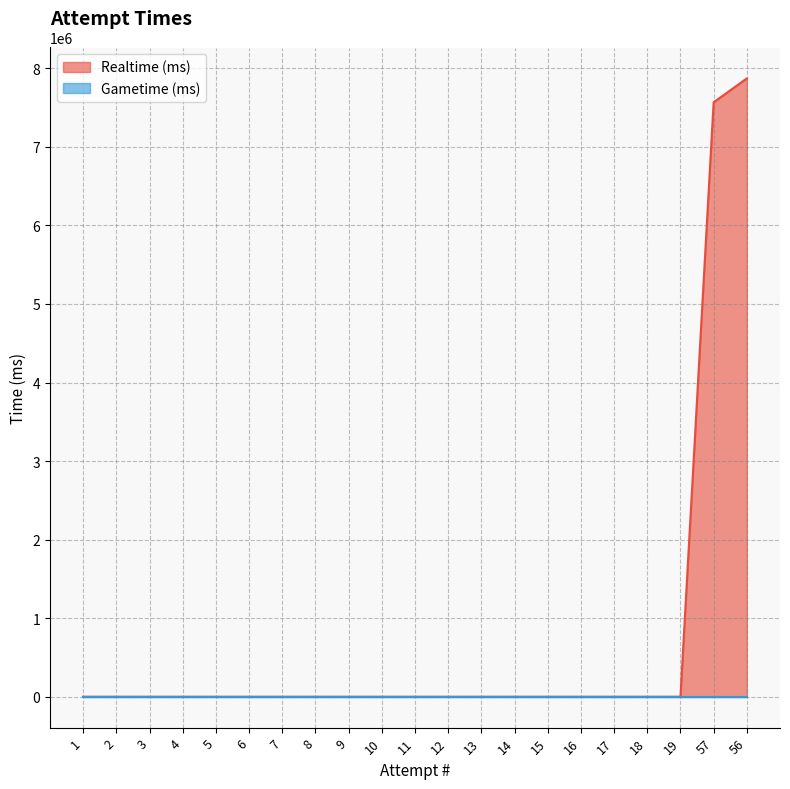

The value at 10 is 5377388. True or false?

False